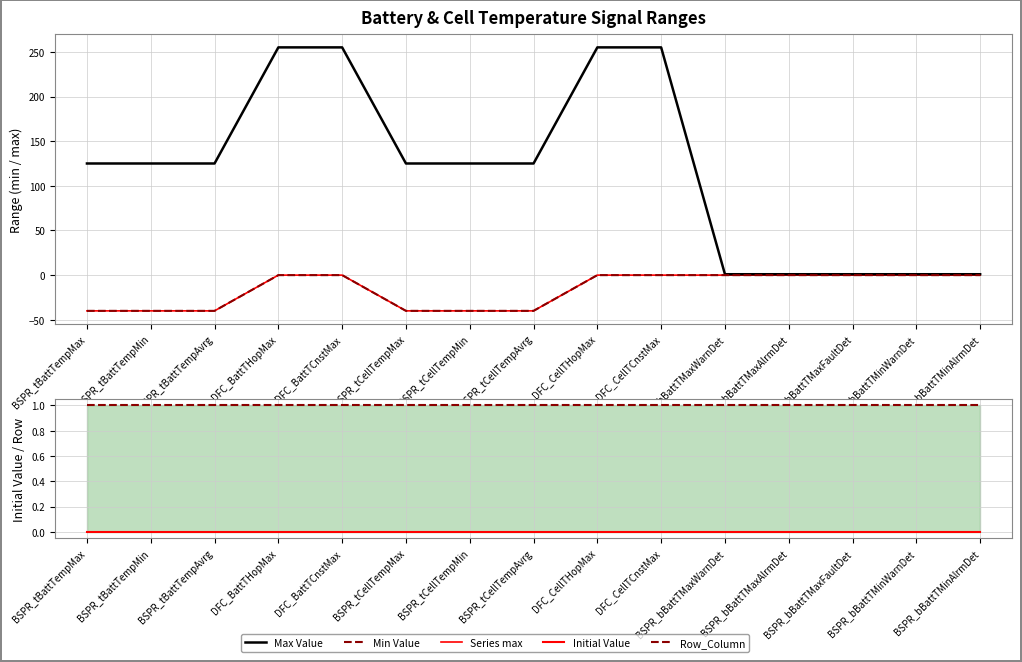

True or false: Series max and Min Value cross at least once.

False